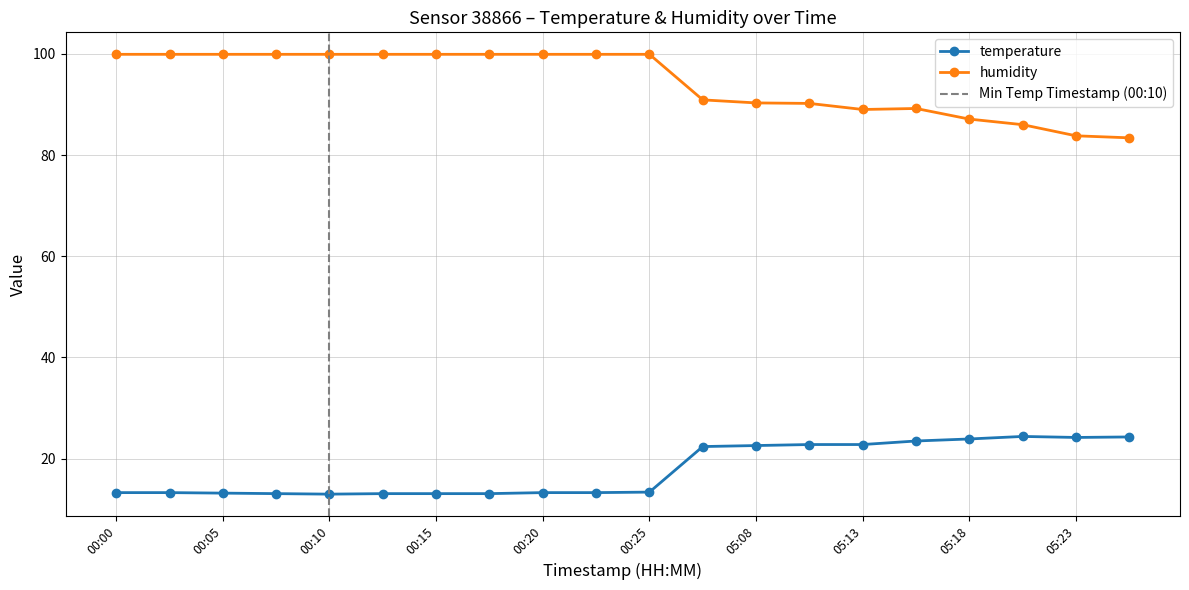

The value of temperature at 00:03 is 13.3. True or false?

True